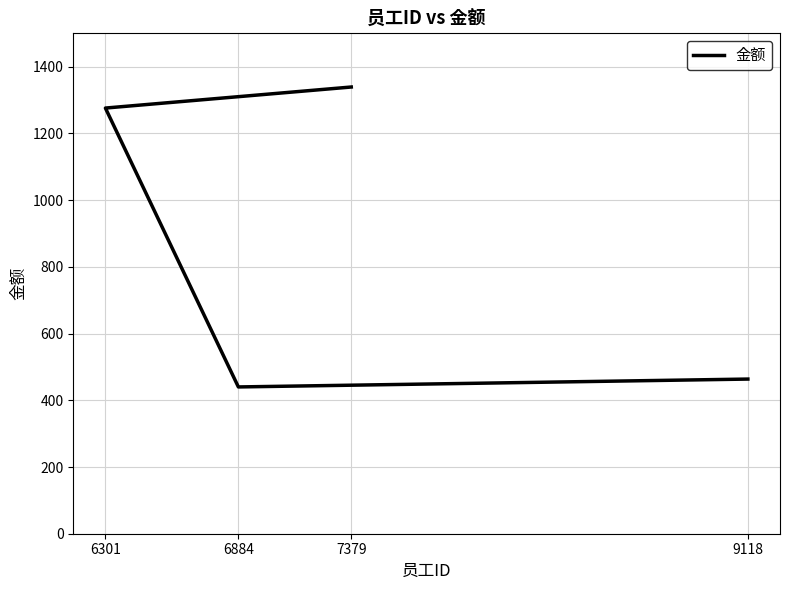

Reading left to right, transcribe all the data shown in this chart.

9118=463.6	6884=440.0	6301=1276.0	7379=1339.1